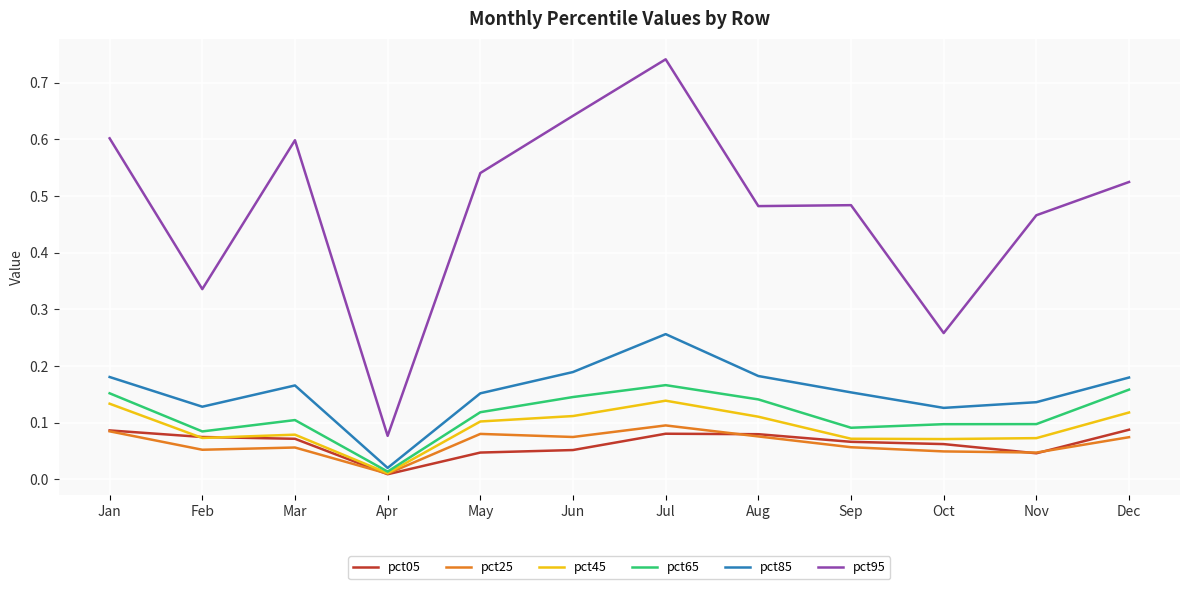

At which label is pct65 closest to 0?

Apr